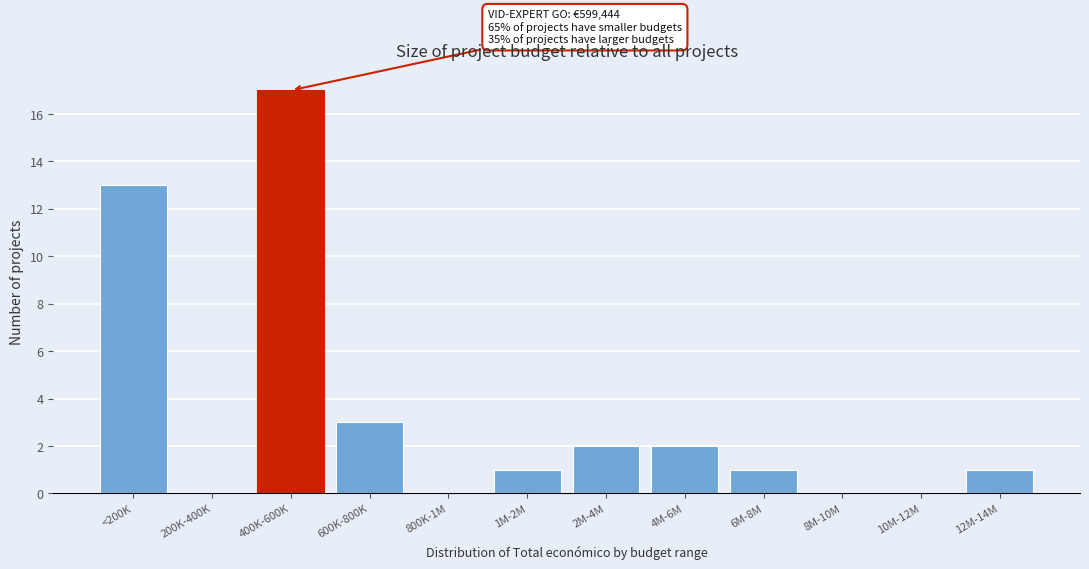

Reading right to left, what are all the values shown in this chart?

12M-14M=1	10M-12M=0	8M-10M=0	6M-8M=1	4M-6M=2	2M-4M=2	1M-2M=1	800K-1M=0	600K-800K=3	400K-600K=17	200K-400K=0	<200K=13